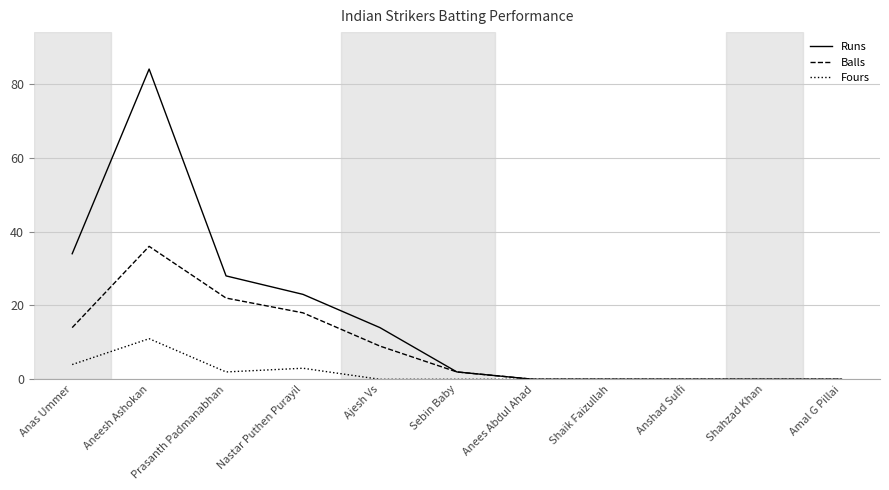

Is the value of Balls at Shahzad Khan greater than the value of Runs at Ajesh Vs?

No